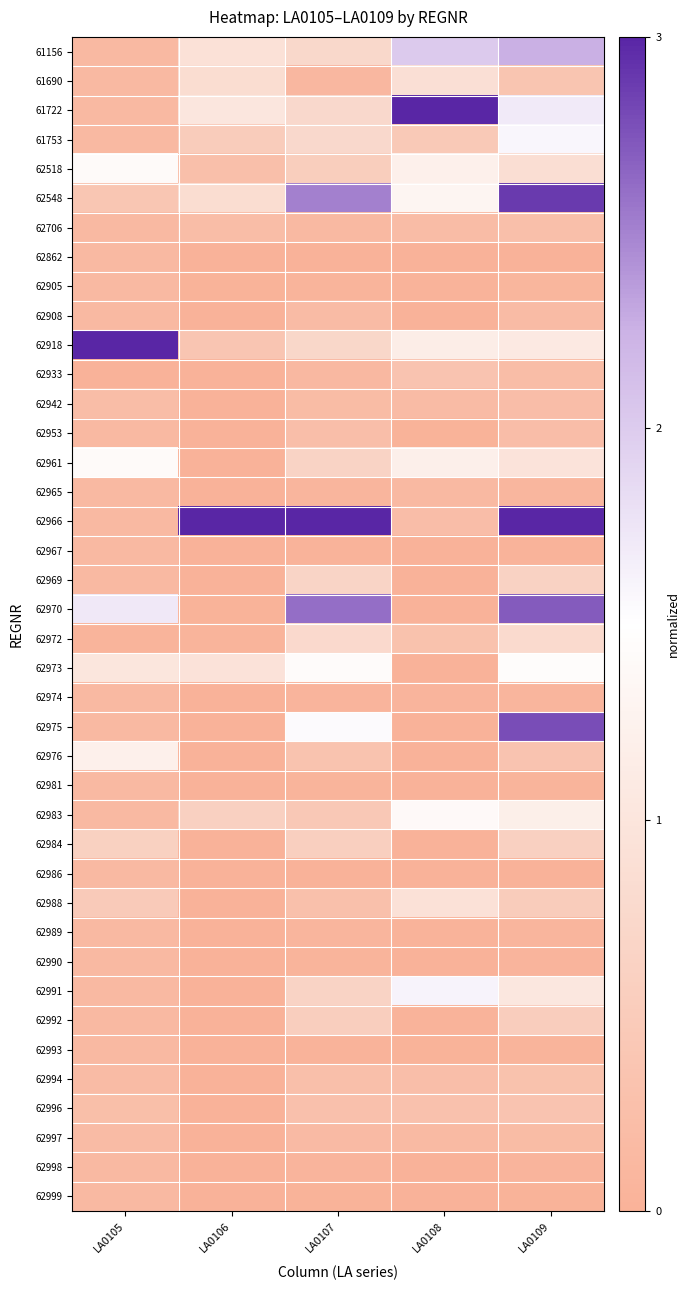

At which category does the chart reach its minimum across all series?

LA0109